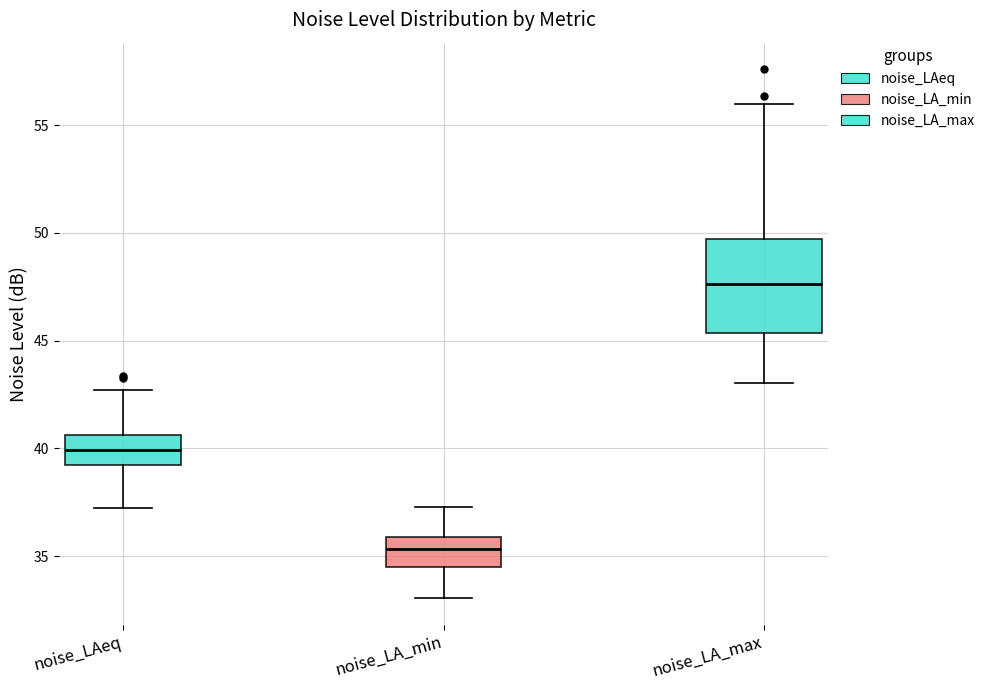

Where does the lower whisker of the box for noise_LA_min end on the y-axis? The values are not printed on the chart, so give them approximately, as read against the axis.

33.0